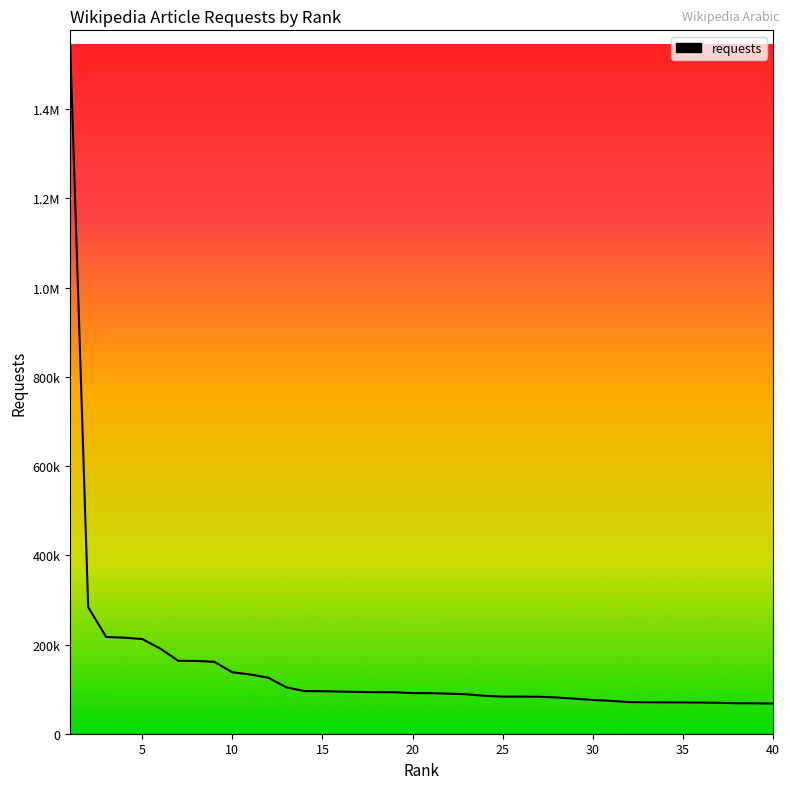

What is the greatest value displayed?

1545824